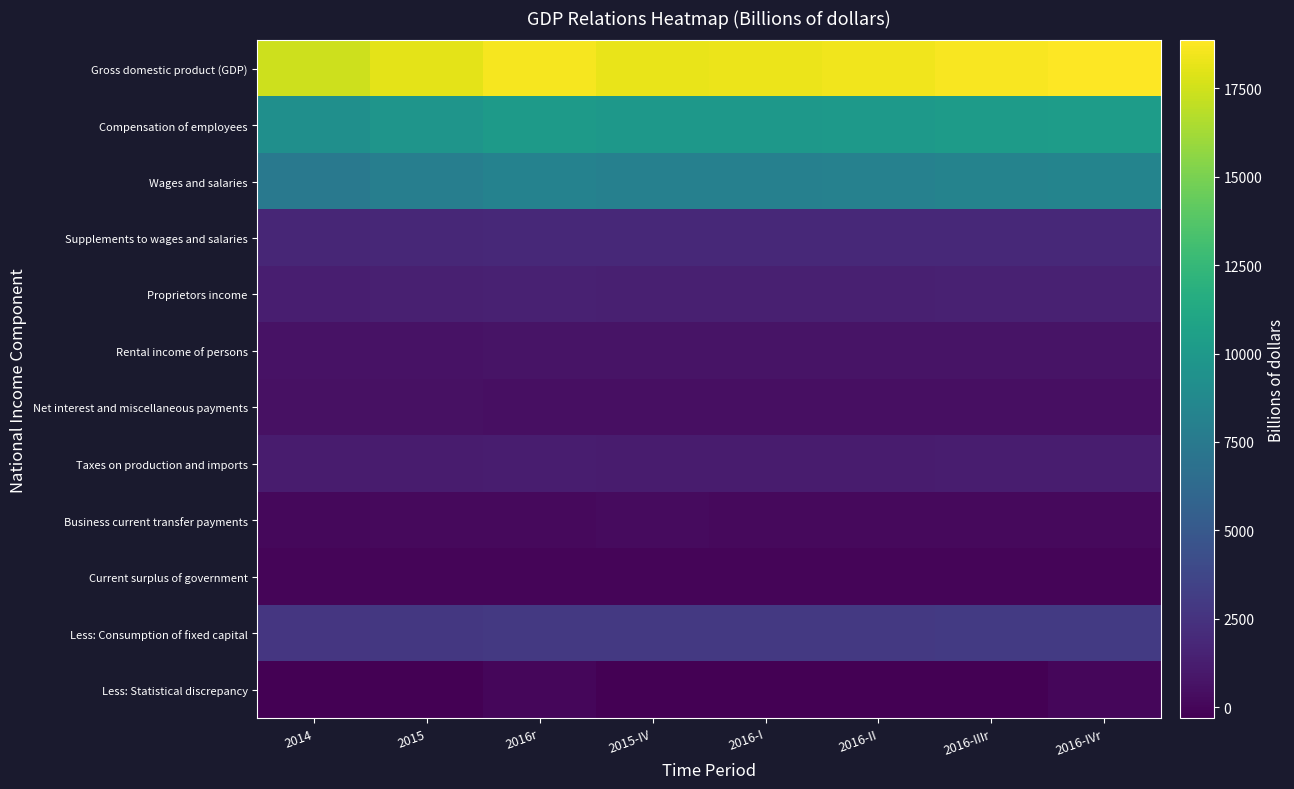

Which category has the lowest value across all series?

2016-IIIr